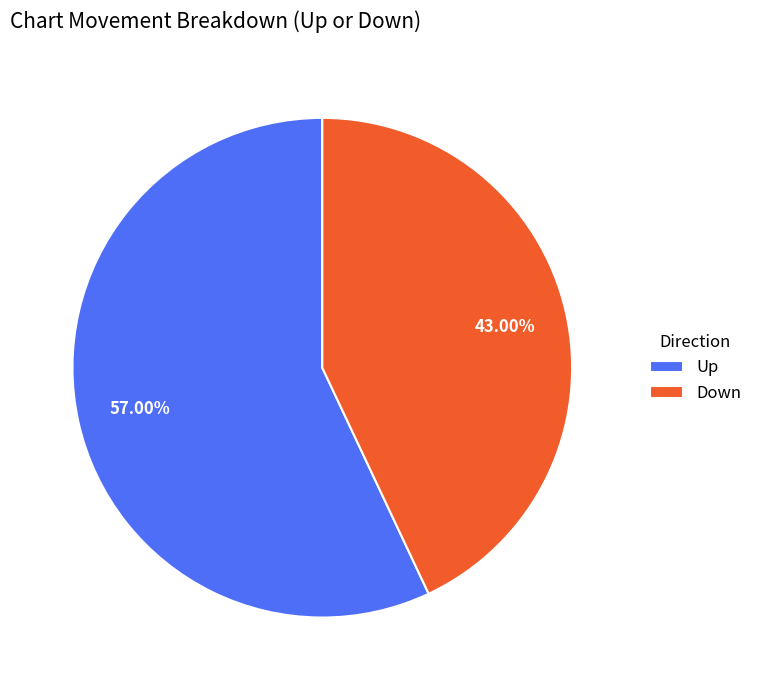

What is the smallest slice in the pie chart?

Down